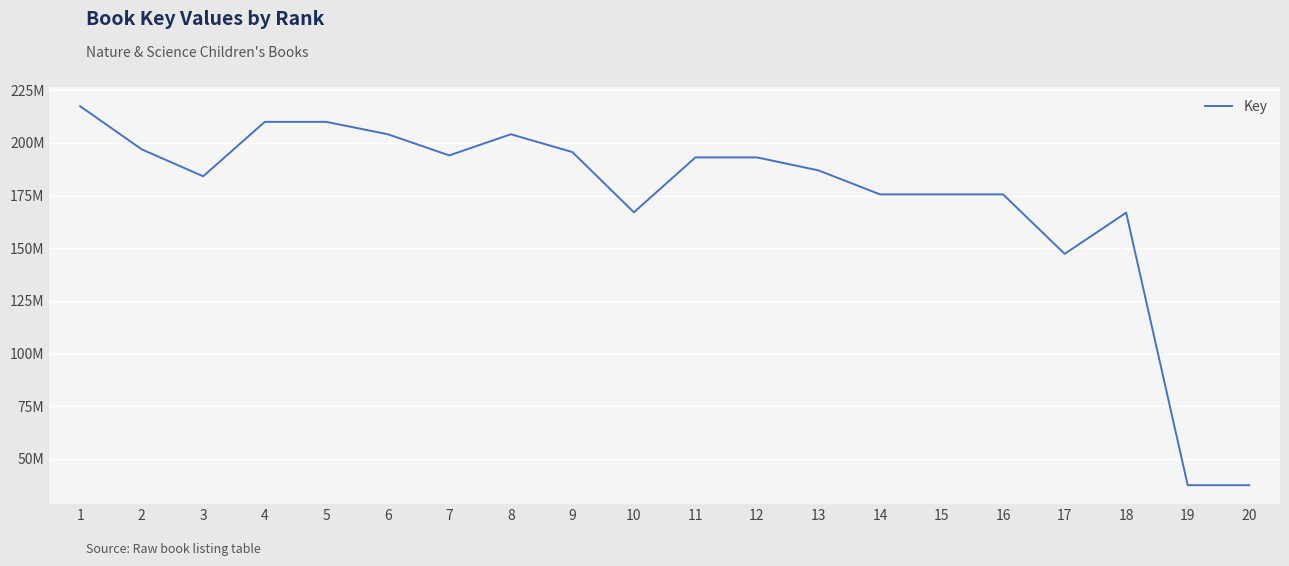

Is this an area chart (filled region under the line)?

No